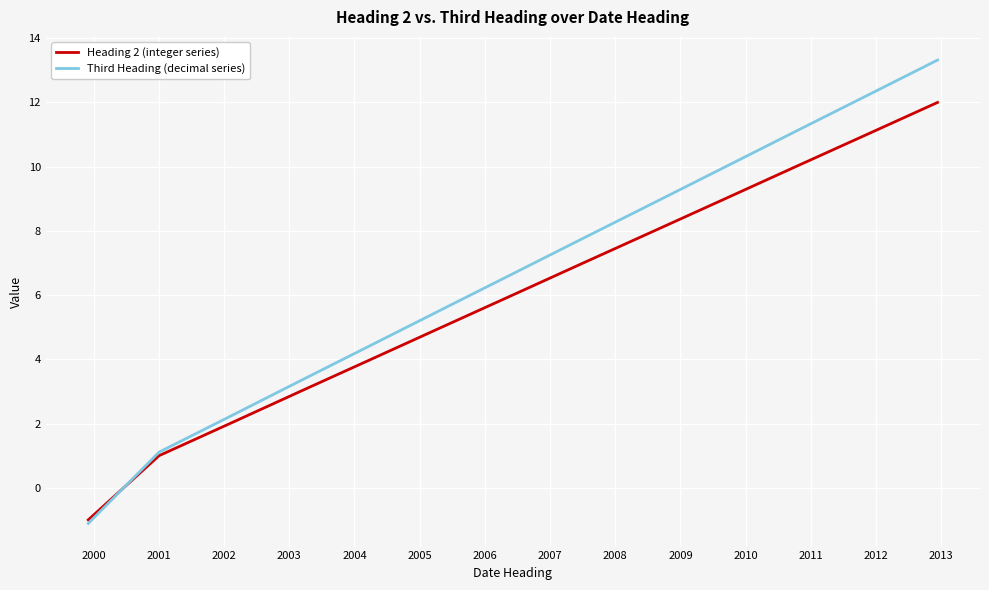

Which series has the widest spread of values?

Third Heading (decimal series)